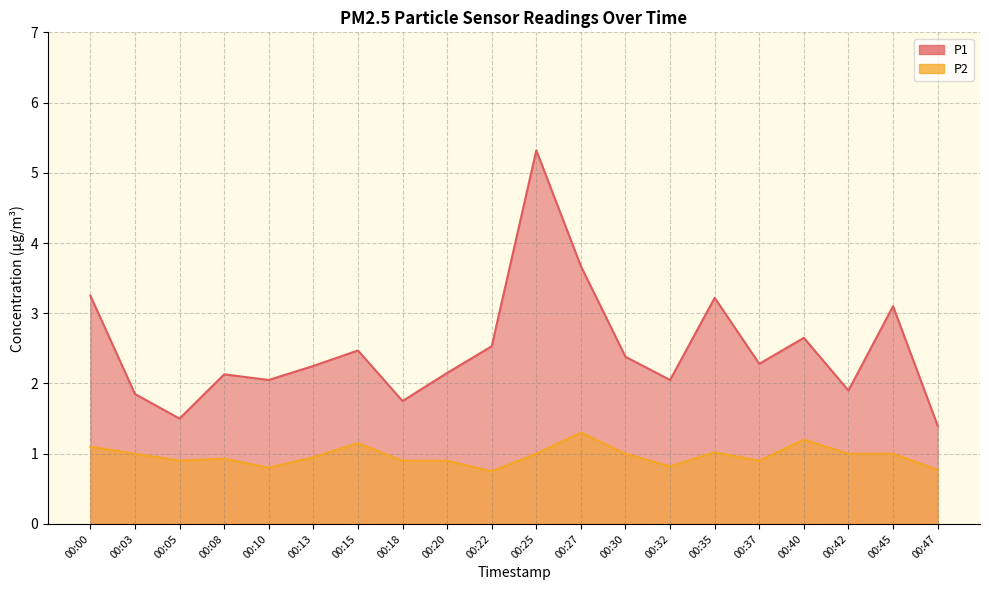

At which label does P1 reach its peak?

00:25